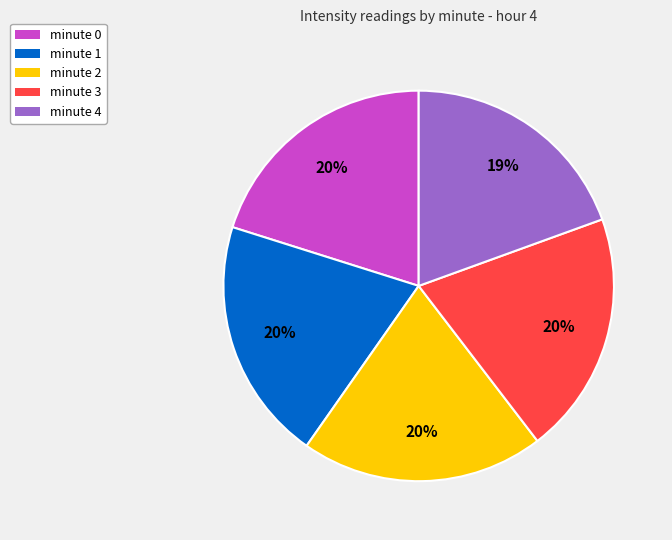

To the nearest percent, what is the difference between the minute 4 and minute 1 slice percentages?

1%